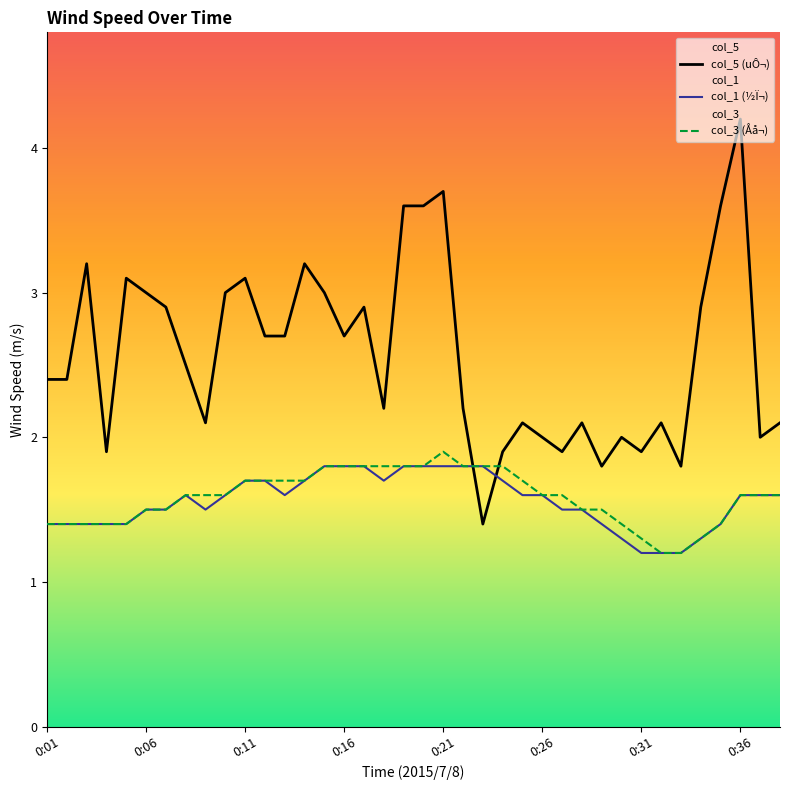

Reading right to left, transcribe all the data shown in this chart.

col_5: 0:38=2.1	0:37=2.0	0:36=4.2	0:35=3.6	0:34=2.9	0:33=1.8	0:32=2.1	0:31=1.9	0:30=2.0	0:29=1.8	0:28=2.1	0:27=1.9	0:26=2.0	0:25=2.1	0:24=1.9	0:23=1.4	0:22=2.2	0:21=3.7	0:20=3.6	0:19=3.6	0:18=2.2	0:17=2.9	0:16=2.7	0:15=3.0	0:14=3.2	0:13=2.7	0:12=2.7	0:11=3.1	0:10=3.0	0:09=2.1	0:08=2.5	0:07=2.9	0:06=3.0	0:05=3.1	0:04=1.9	0:03=3.2	0:02=2.4	0:01=2.4
col_1: 0:38=1.6	0:37=1.6	0:36=1.6	0:35=1.4	0:34=1.3	0:33=1.2	0:32=1.2	0:31=1.2	0:30=1.3	0:29=1.4	0:28=1.5	0:27=1.5	0:26=1.6	0:25=1.6	0:24=1.7	0:23=1.8	0:22=1.8	0:21=1.8	0:20=1.8	0:19=1.8	0:18=1.7	0:17=1.8	0:16=1.8	0:15=1.8	0:14=1.7	0:13=1.6	0:12=1.7	0:11=1.7	0:10=1.6	0:09=1.5	0:08=1.6	0:07=1.5	0:06=1.5	0:05=1.4	0:04=1.4	0:03=1.4	0:02=1.4	0:01=1.4
col_3: 0:38=1.6	0:37=1.6	0:36=1.6	0:35=1.4	0:34=1.3	0:33=1.2	0:32=1.2	0:31=1.3	0:30=1.4	0:29=1.5	0:28=1.5	0:27=1.6	0:26=1.6	0:25=1.7	0:24=1.8	0:23=1.8	0:22=1.8	0:21=1.9	0:20=1.8	0:19=1.8	0:18=1.8	0:17=1.8	0:16=1.8	0:15=1.8	0:14=1.7	0:13=1.7	0:12=1.7	0:11=1.7	0:10=1.6	0:09=1.6	0:08=1.6	0:07=1.5	0:06=1.5	0:05=1.4	0:04=1.4	0:03=1.4	0:02=1.4	0:01=1.4